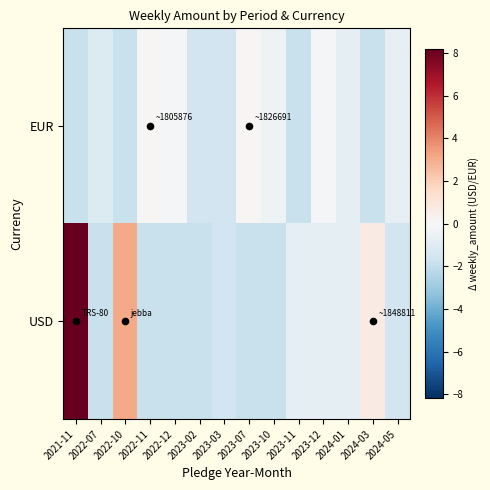

How many data points does each series have?

14